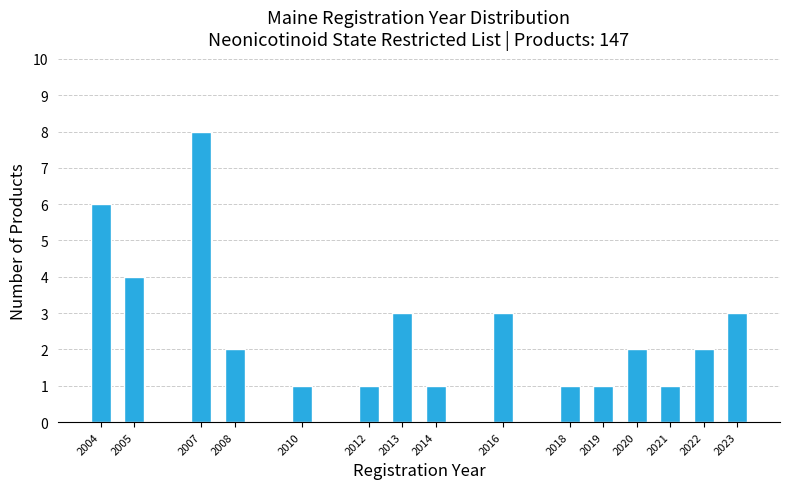

Reading left to right, extract all data points from this chart.

2004=6	2005=4	2007=8	2008=2	2010=1	2012=1	2013=3	2014=1	2016=3	2018=1	2019=1	2020=2	2021=1	2022=2	2023=3